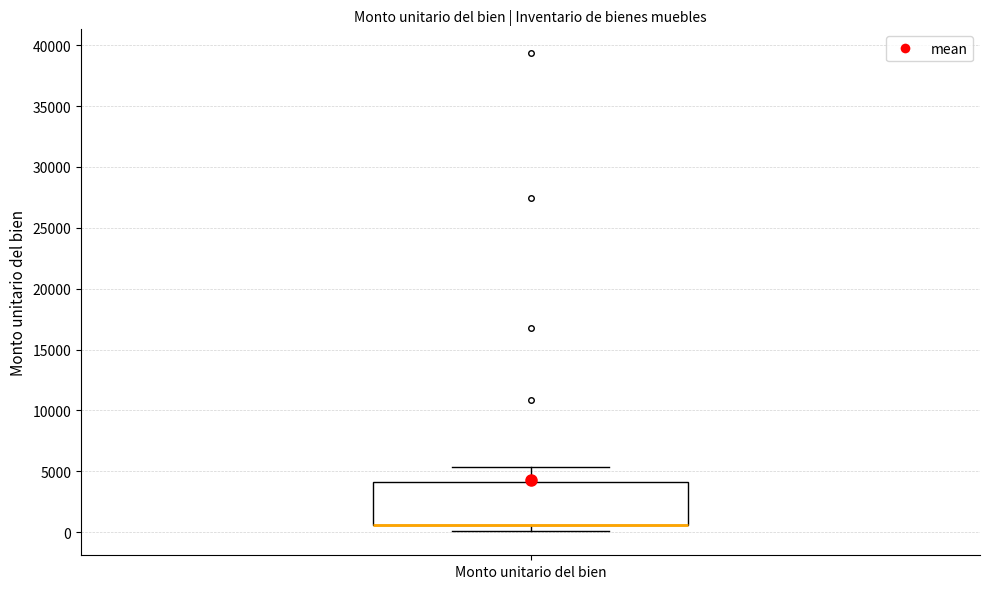

Transcribe this box plot: give where the median line is, the range the box spans, and where the two whiskers end, as read against the y-axis. The values are not printed on the chart, so give them approximately, as read against the axis.

median 500 (drawn on the box's lower edge), box 500 to 4000, whiskers 0 to 5500